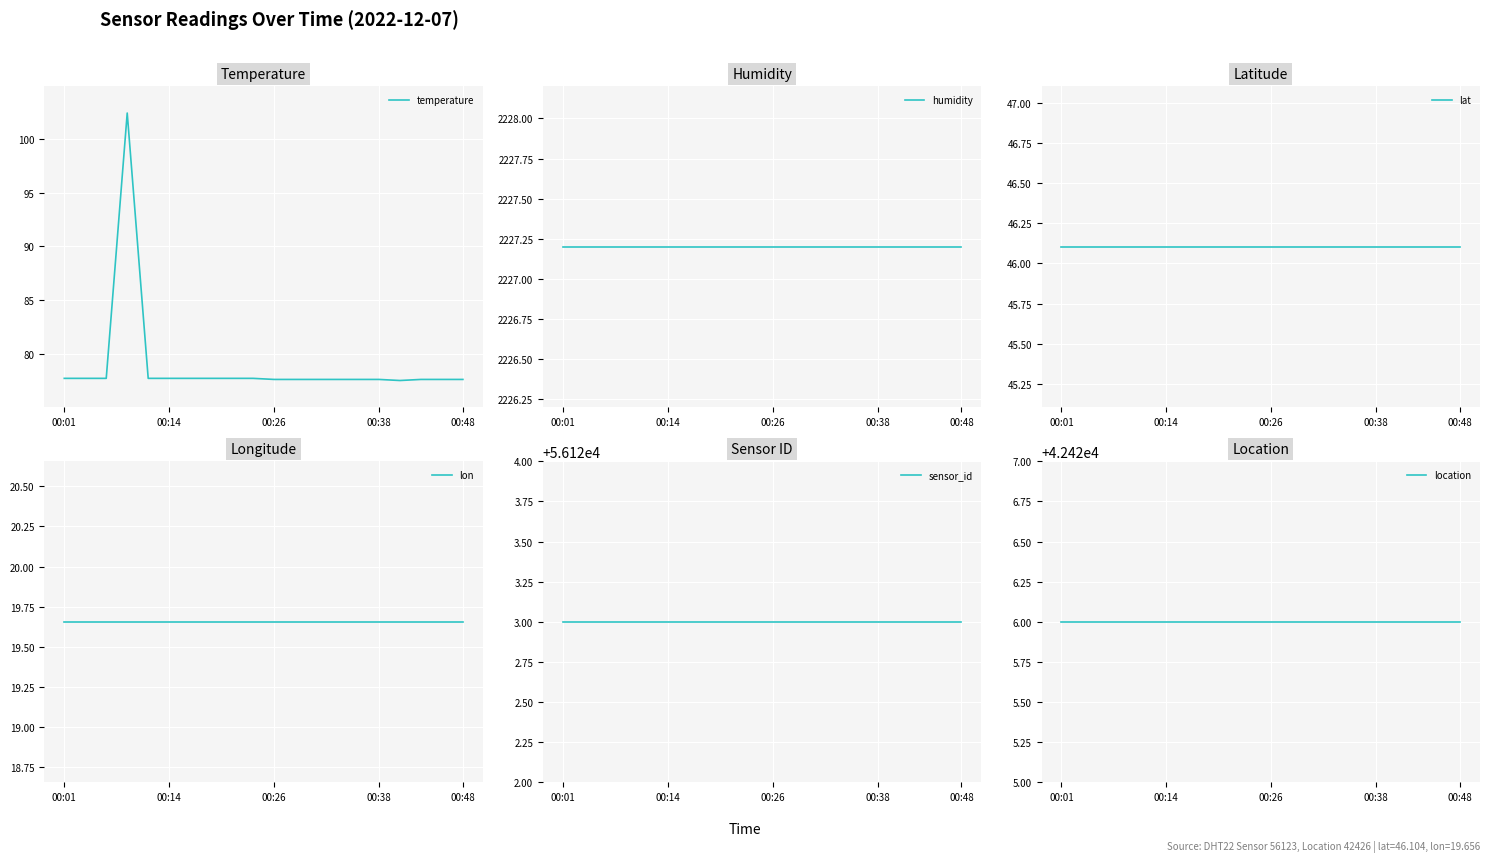

True or false: humidity and sensor_id cross at least once.

False